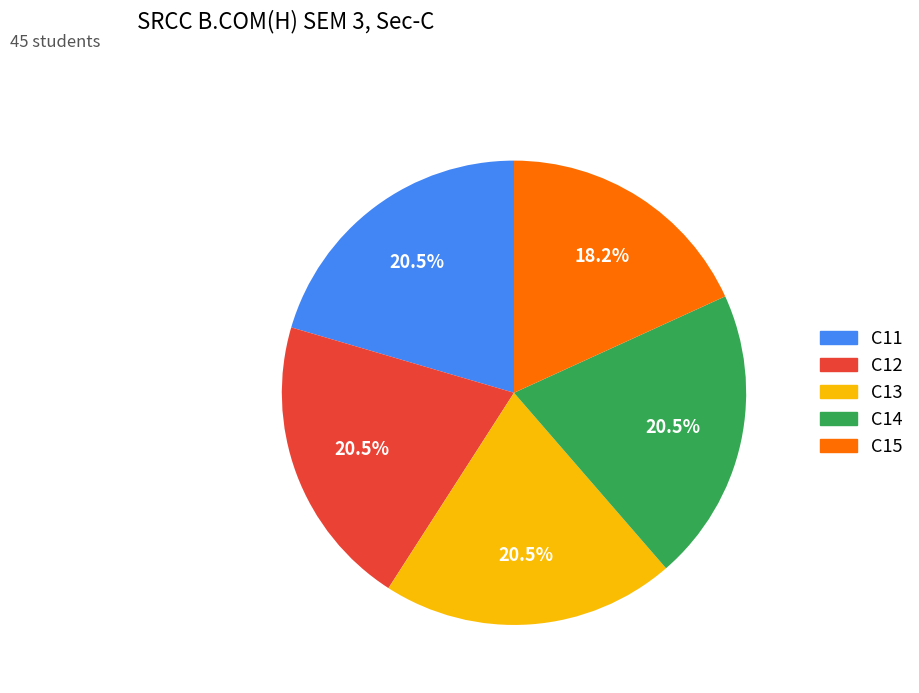

Approximately how many times larger is the value at C12 compared to C15?

1.1